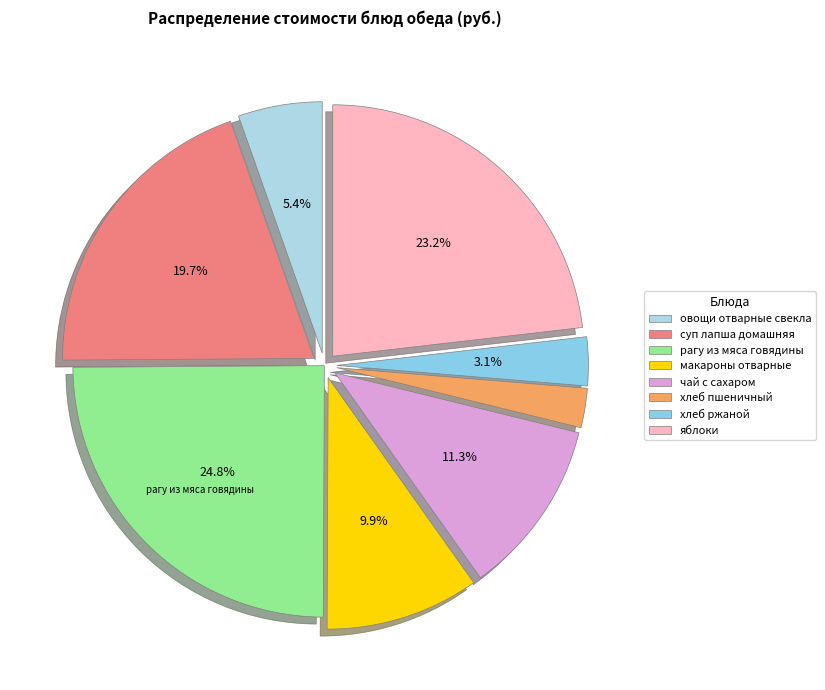

Which slice is the largest?

рагу из мяса говядины